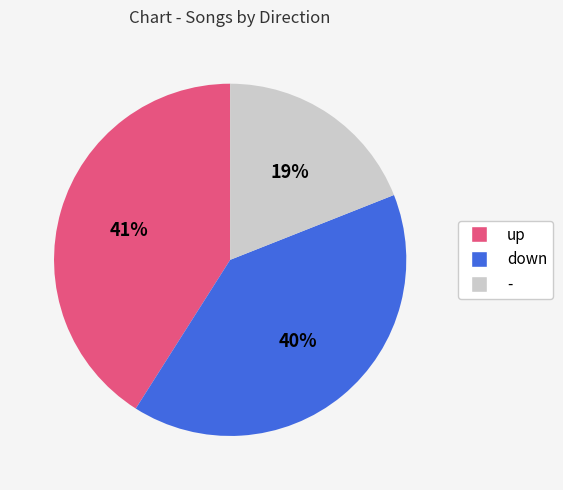

What is the ratio of the value at - to the value at up?

0.5